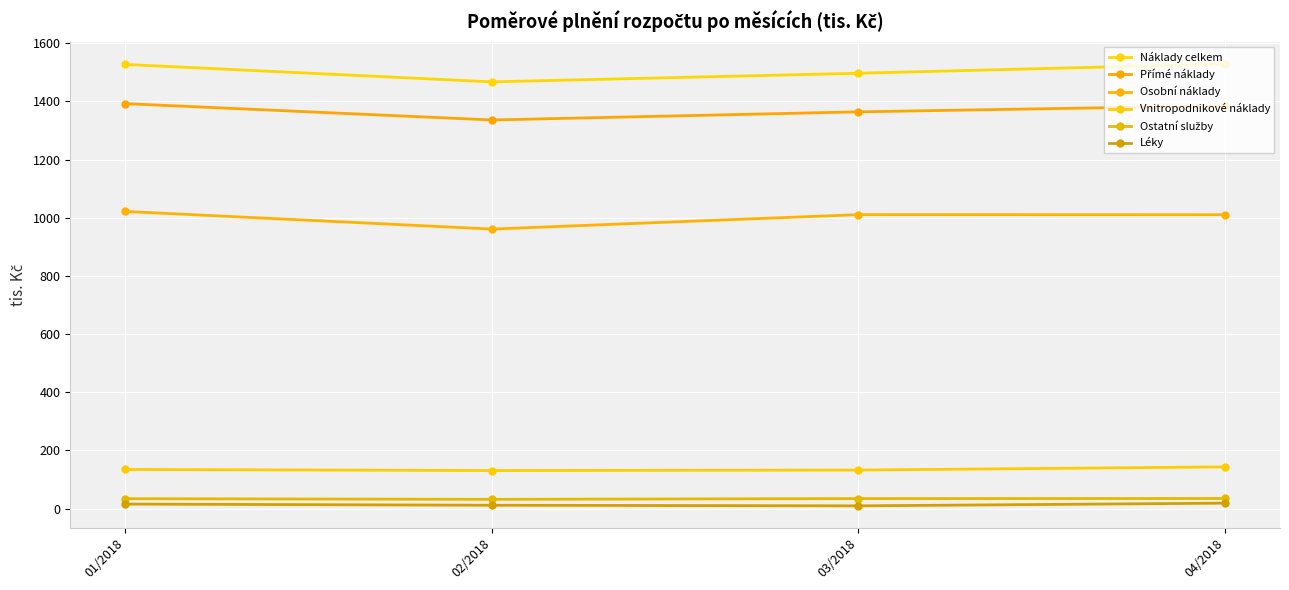

Which series has the largest range (max minus min)?

Náklady celkem